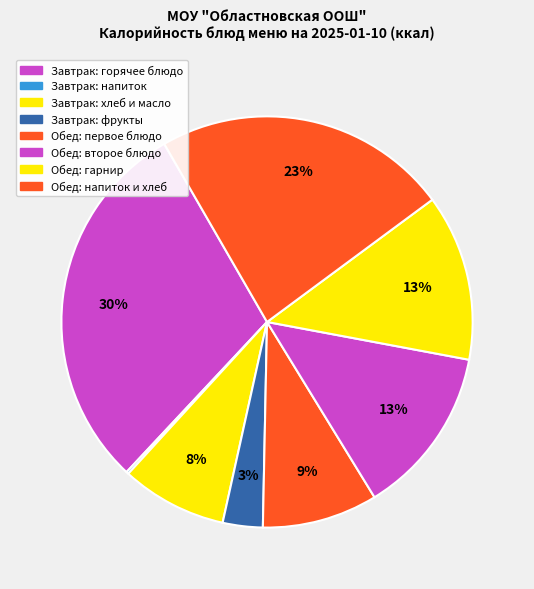

Is there any slice that represents more than half of the pie?

No